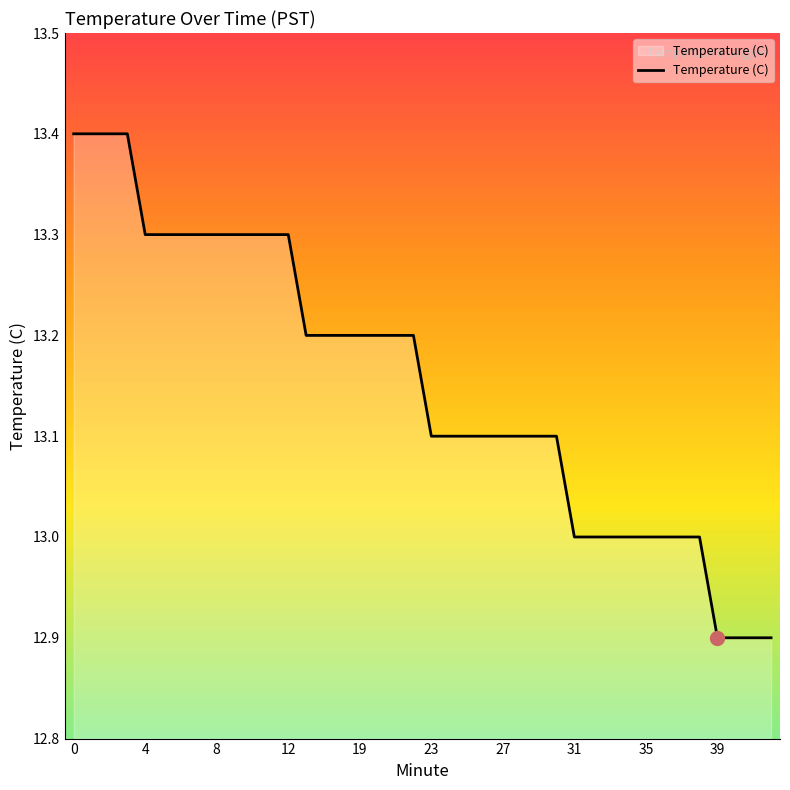

What is the difference between the second highest and minimum values?

0.5